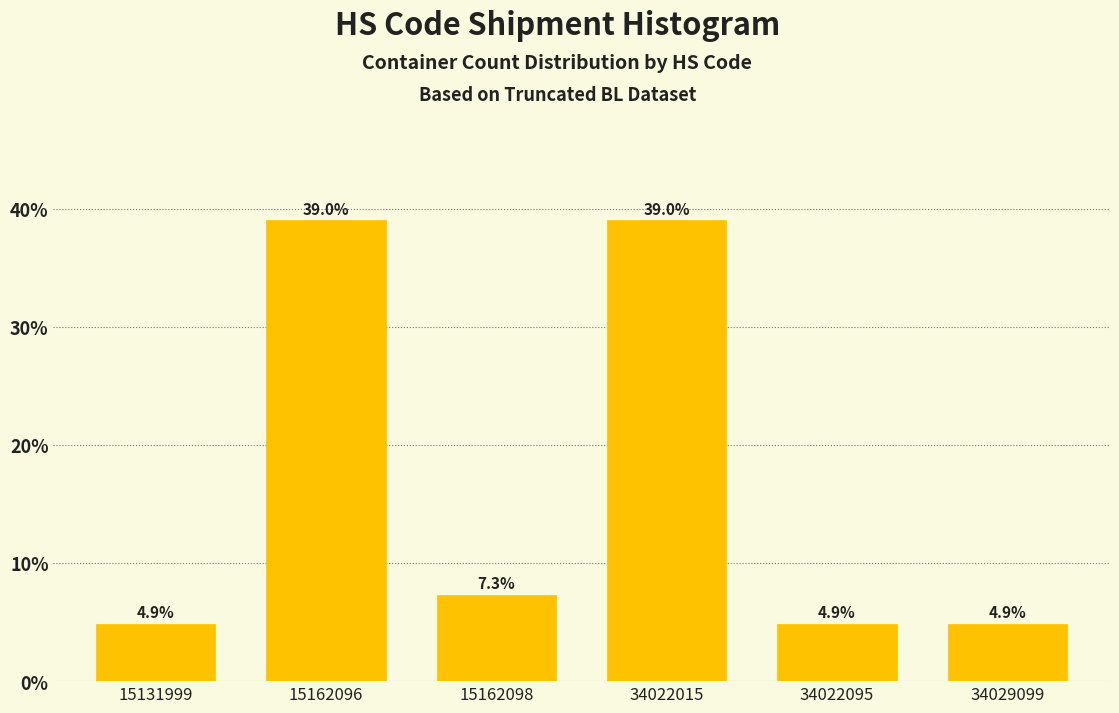

Reading left to right, list all the values displayed in this chart.

15131999=4.9	15162096=39.0	15162098=7.3	34022015=39.0	34022095=4.9	34029099=4.9